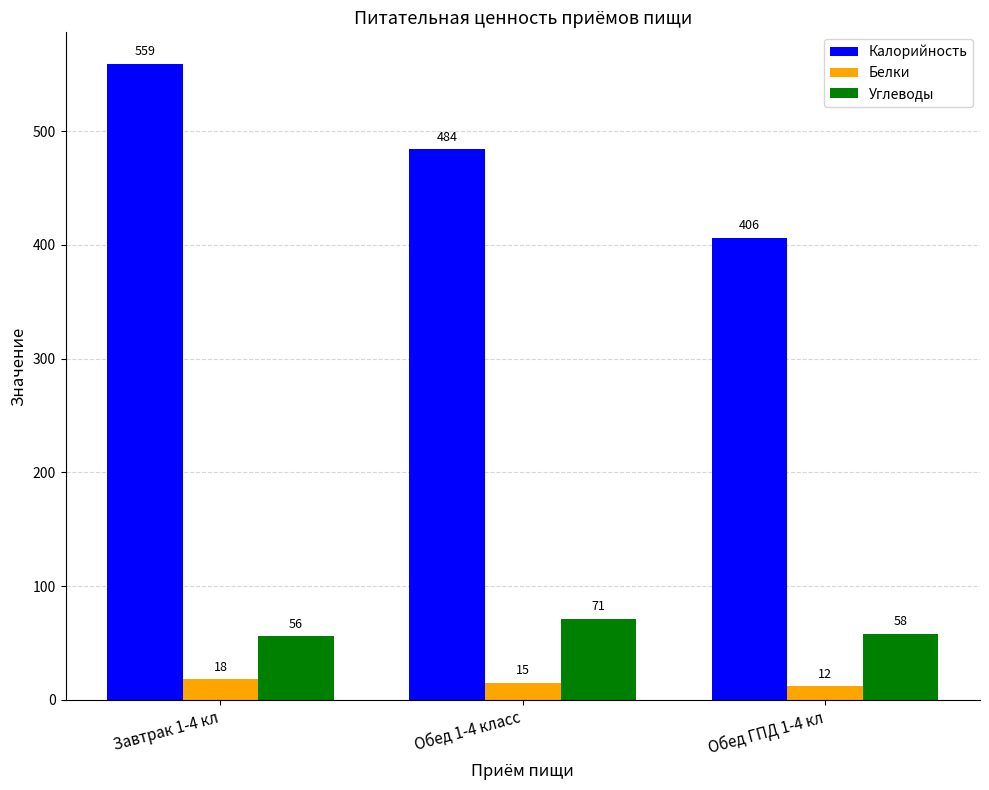

What is the label of the 3rd bar from the left?

Обед ГПД 1-4 кл